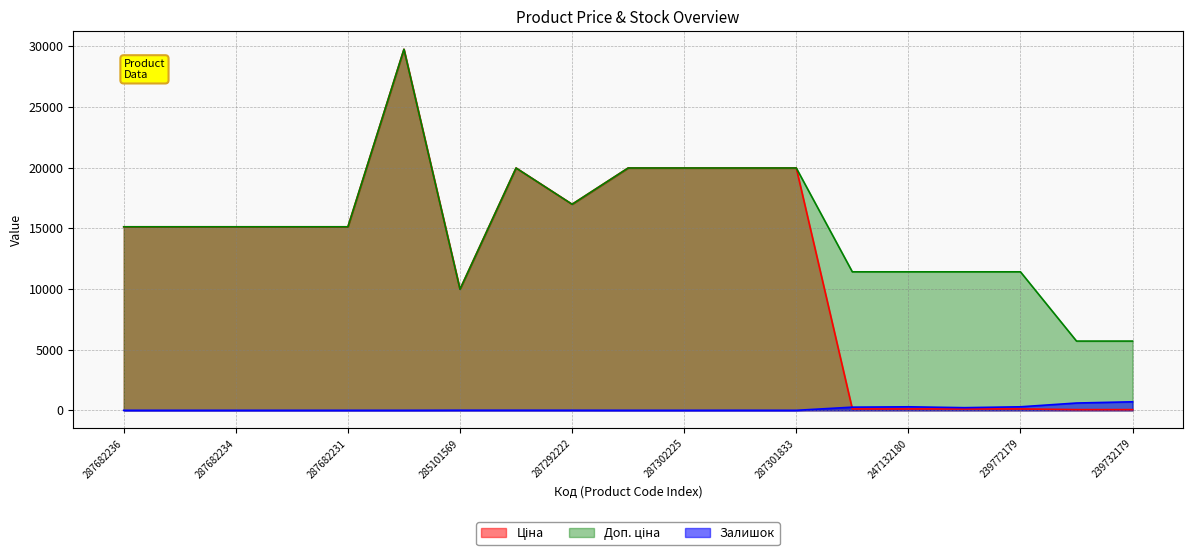

List the series in order of their overall mean, highest first.

Доп. ціна, Ціна, Залишок